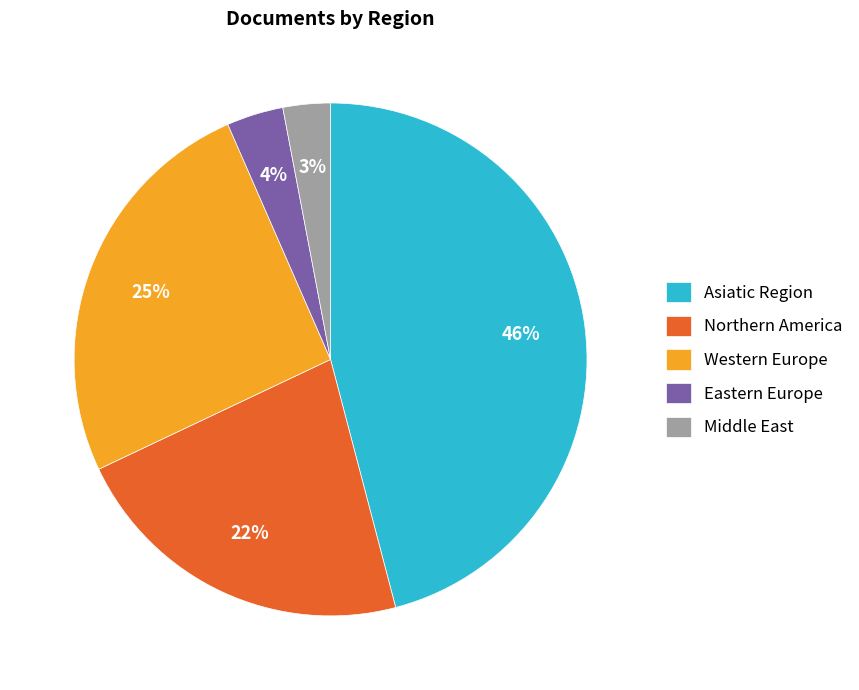

Which slice is the largest?

Asiatic Region